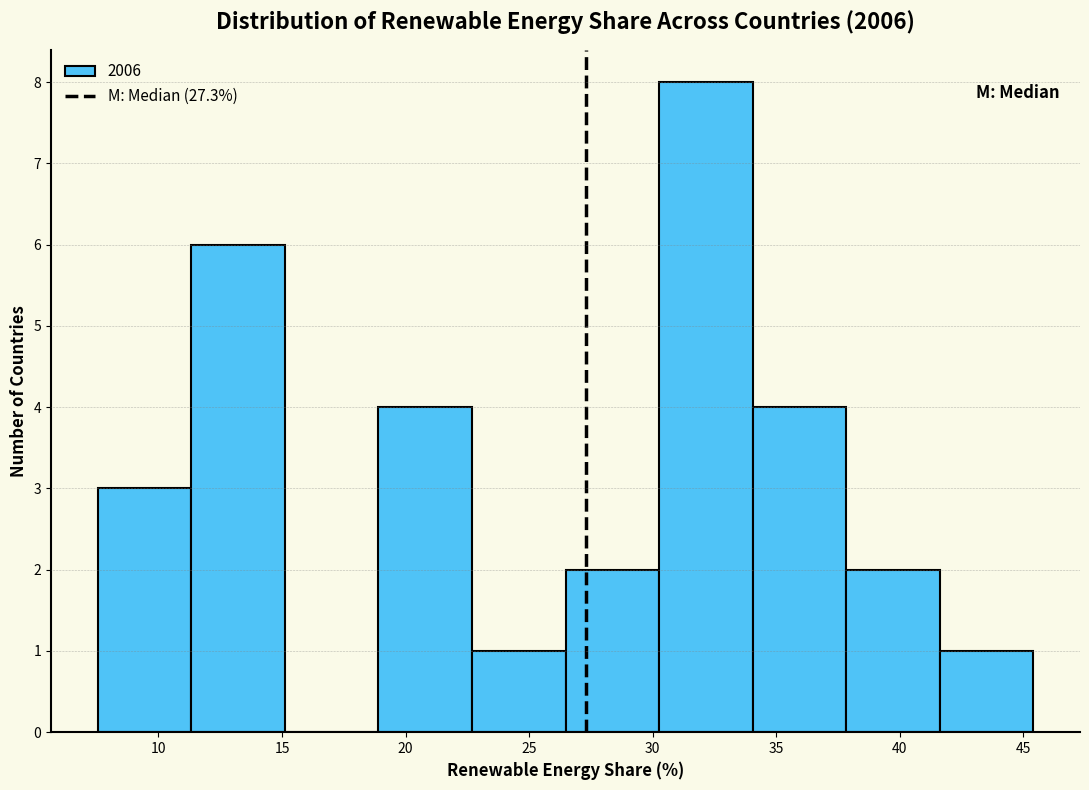

What is the height of the bar covering 26.5 to 30.5 on the x-axis? Neither the bar edges nor the heights are printed on the chart, so give them approximately, as read against the axes.

2